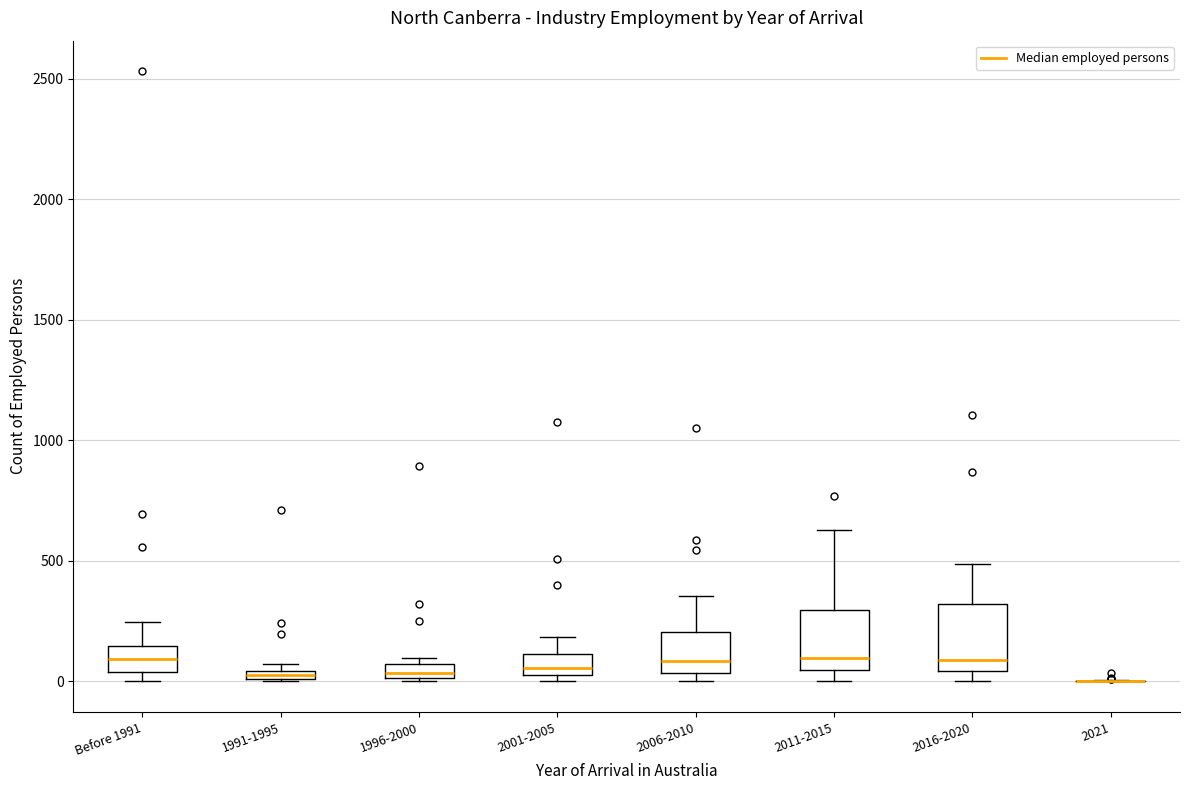

Where is the lower edge of the box for 2011-2015 on the y-axis? The values are not printed on the chart, so give them approximately, as read against the axis.

50